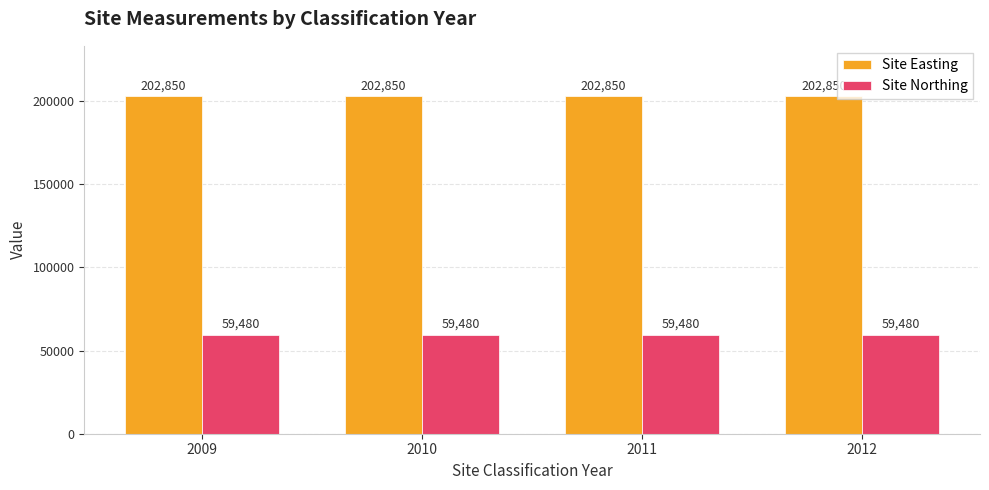

What is the spread (max minus min) of values at 2012?

143370